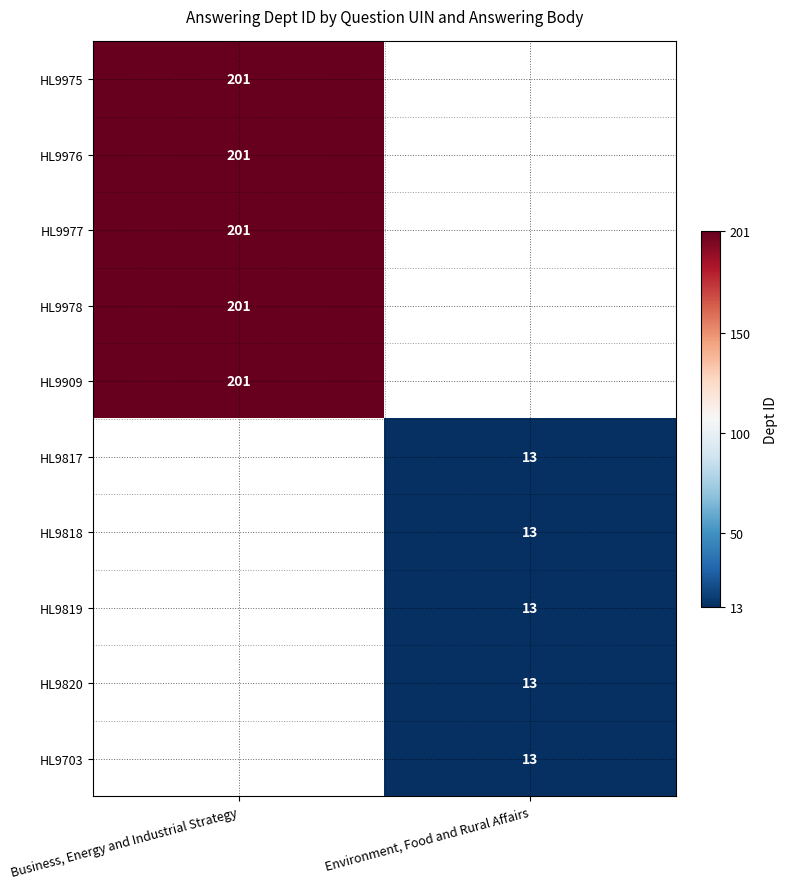

Is it true that HL9977 equals 140 at Business, Energy and Industrial Strategy?

False